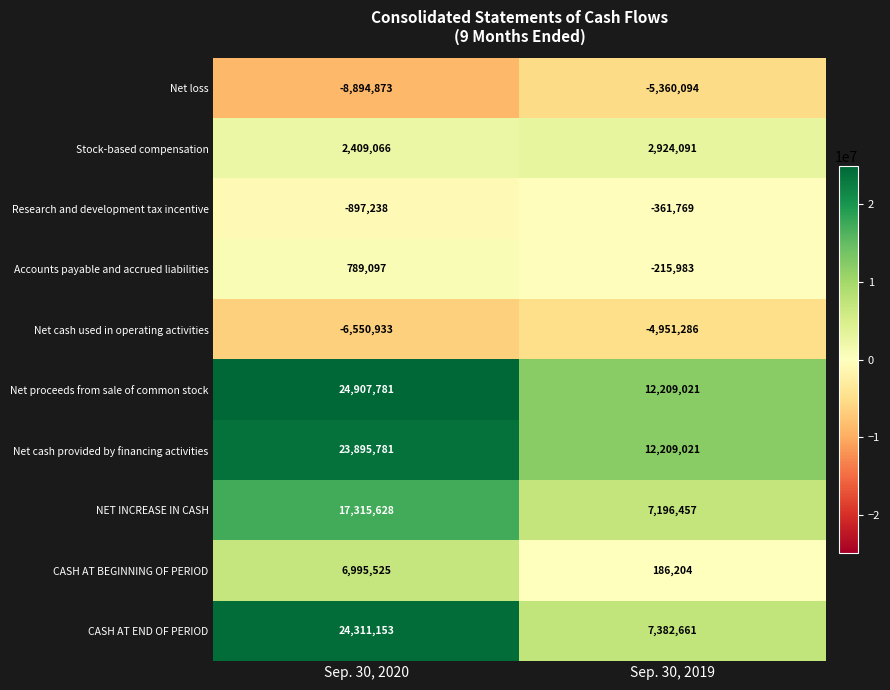

How many series are shown in this chart?

10